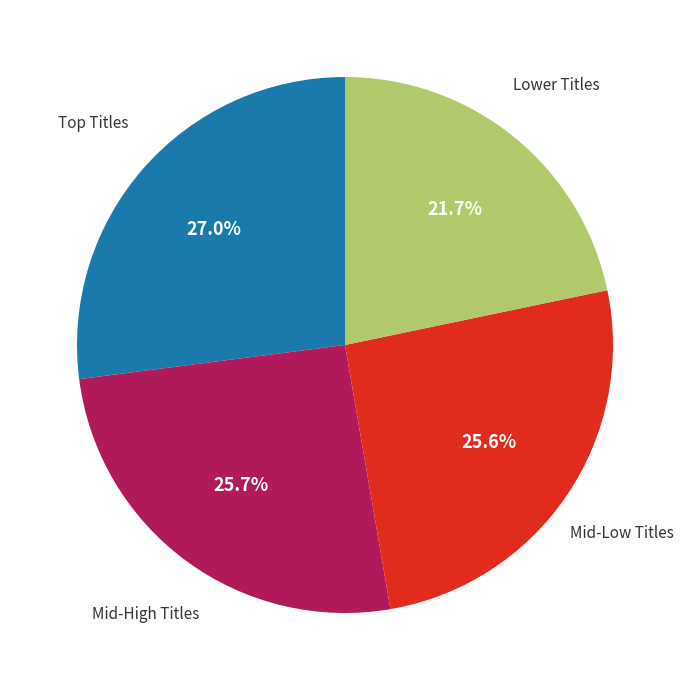

What is the smallest slice in the pie chart?

Lower Titles